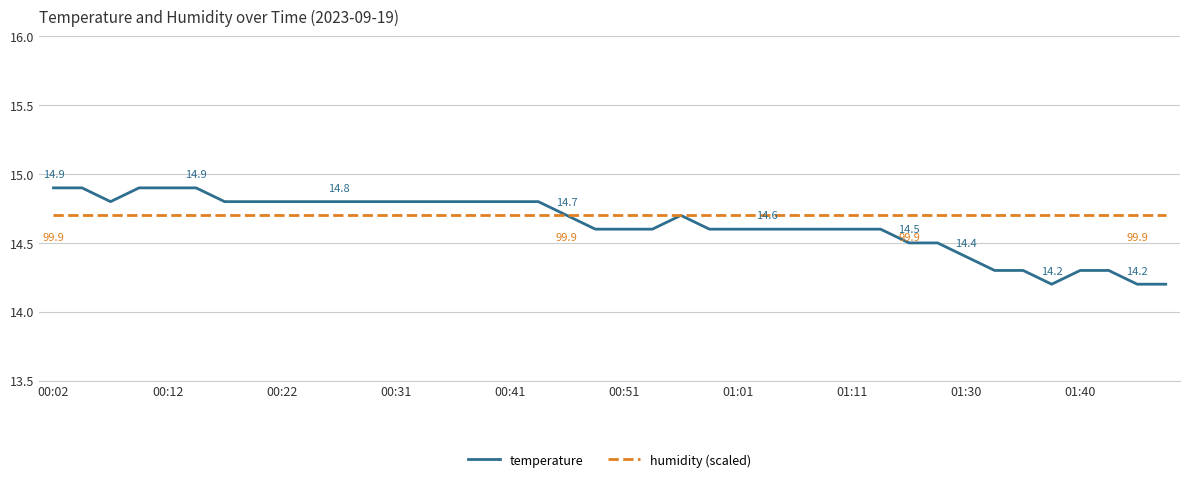

Which series has the largest range (max minus min)?

temperature